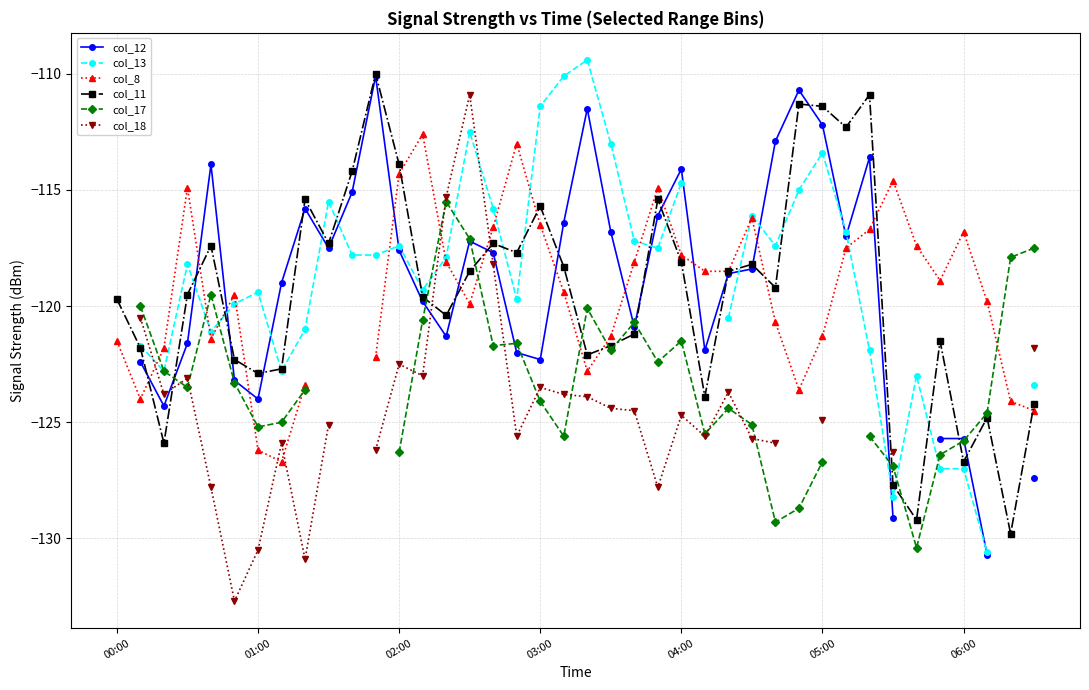

At which category is the sum across all series the highest?

15